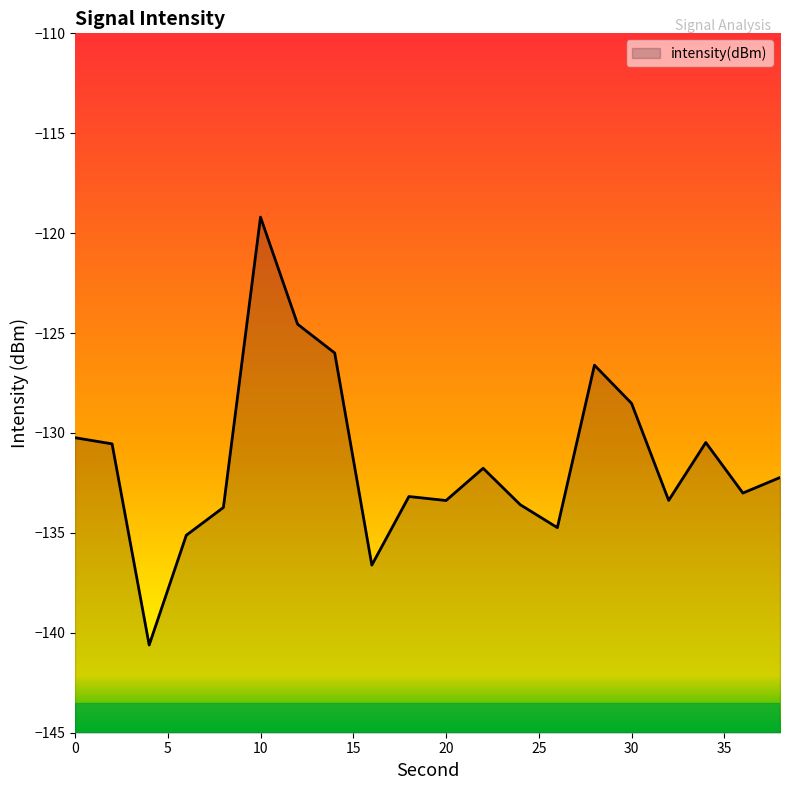

True or false: there are more than 1 points higher than both neighbors.

True